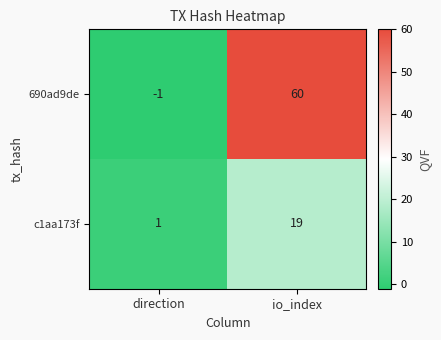

What is the sum of the 690ad9de values at direction and io_index?

59